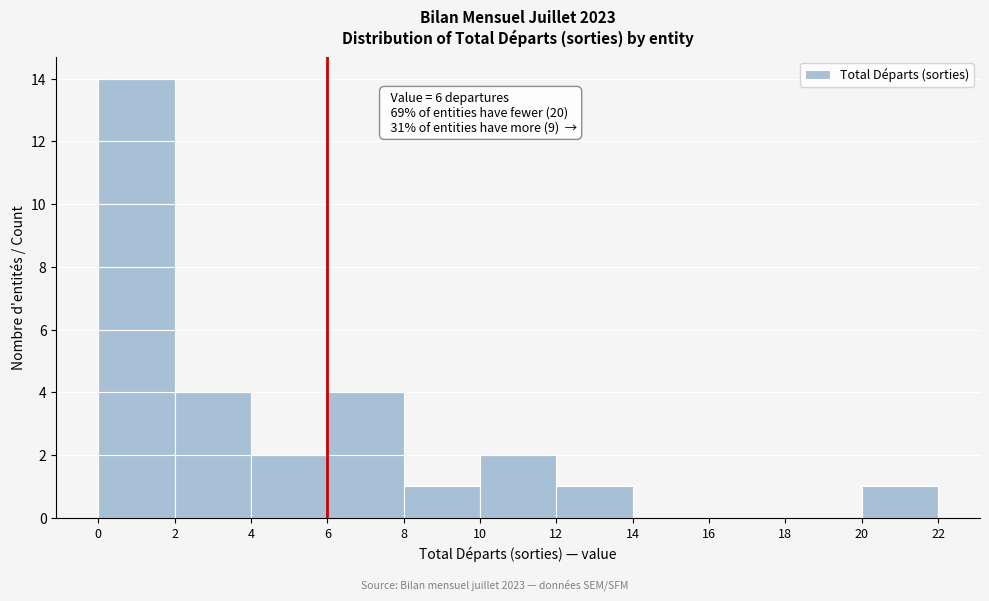

Over which range of the x-axis is the bar tallest?

0 to 2